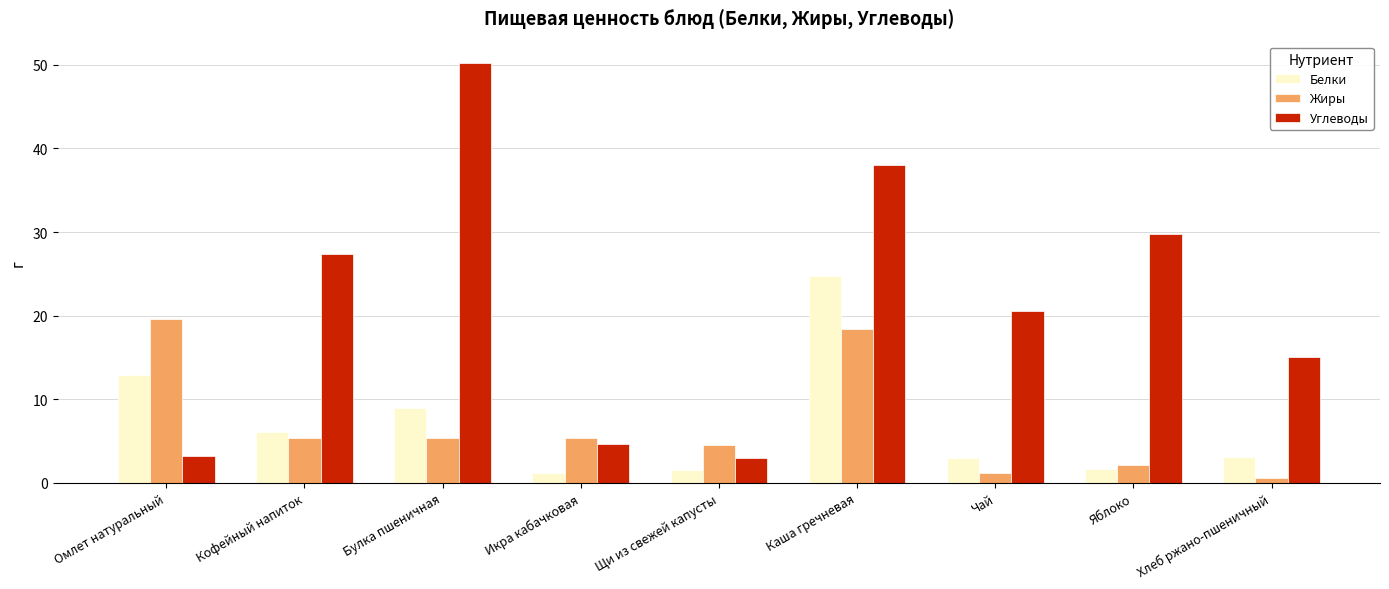

What are all the series names shown in the legend?

Белки, Жиры, Углеводы